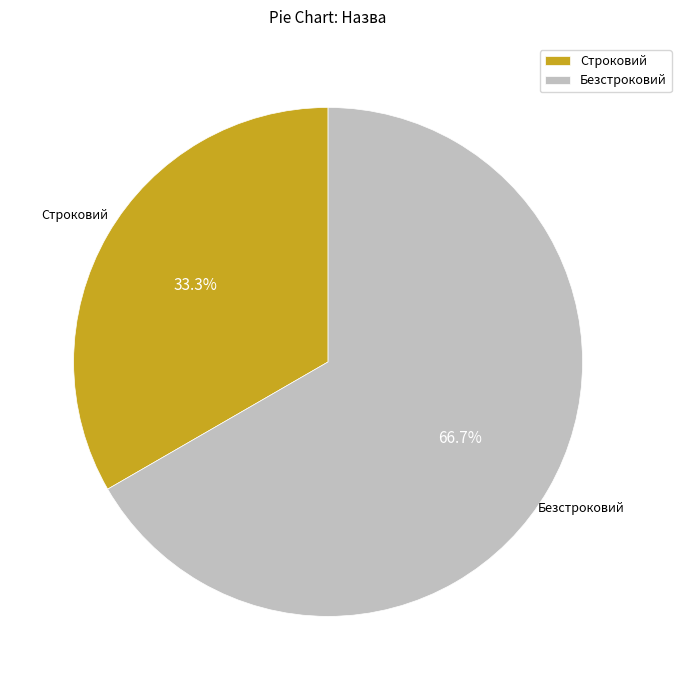

Approximately how many times larger is the value at Строковий compared to Безстроковий?

0.5